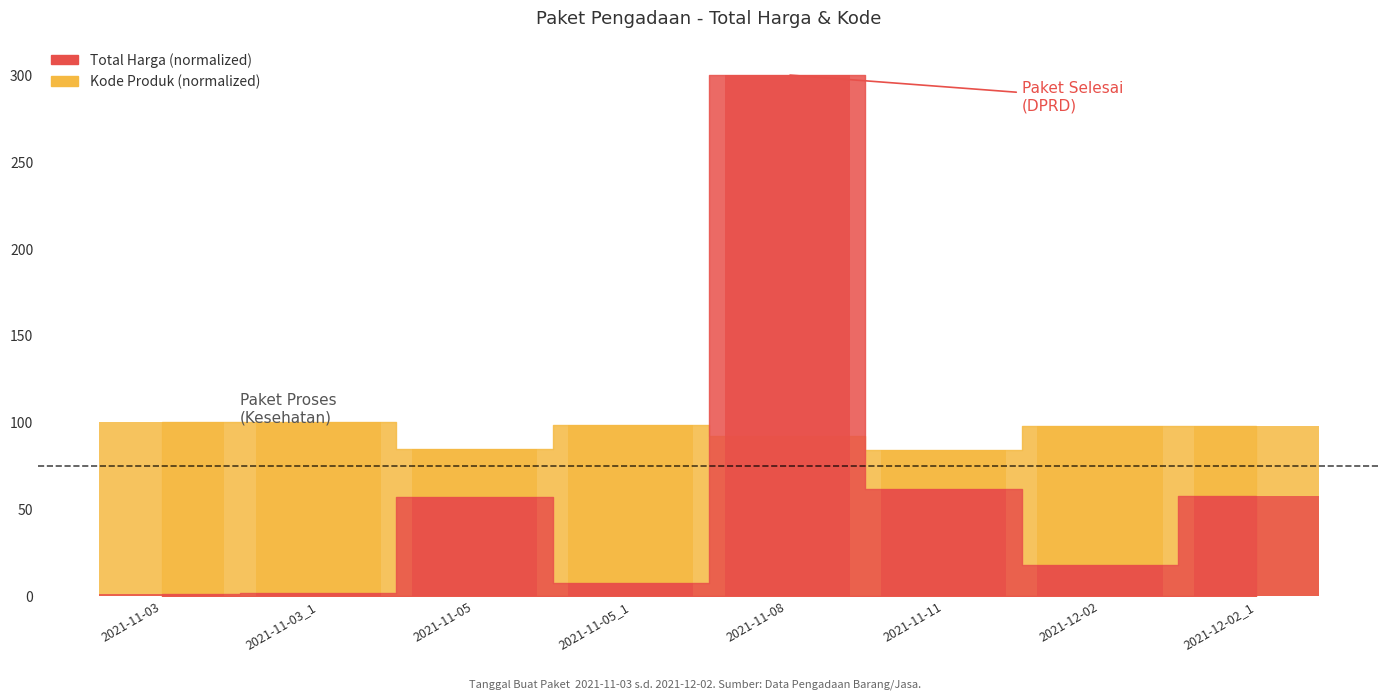

List the labels in order of Total Harga value, largest first.

2021-11-08, 2021-11-11, 2021-12-02_1, 2021-11-05, 2021-12-02, 2021-11-05_1, 2021-11-03_1, 2021-11-03